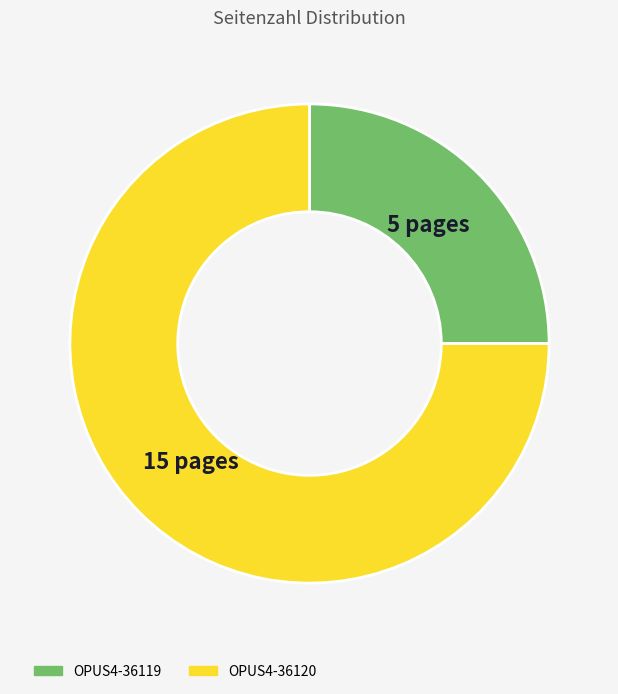

Which category accounts for the majority?

OPUS4-36120